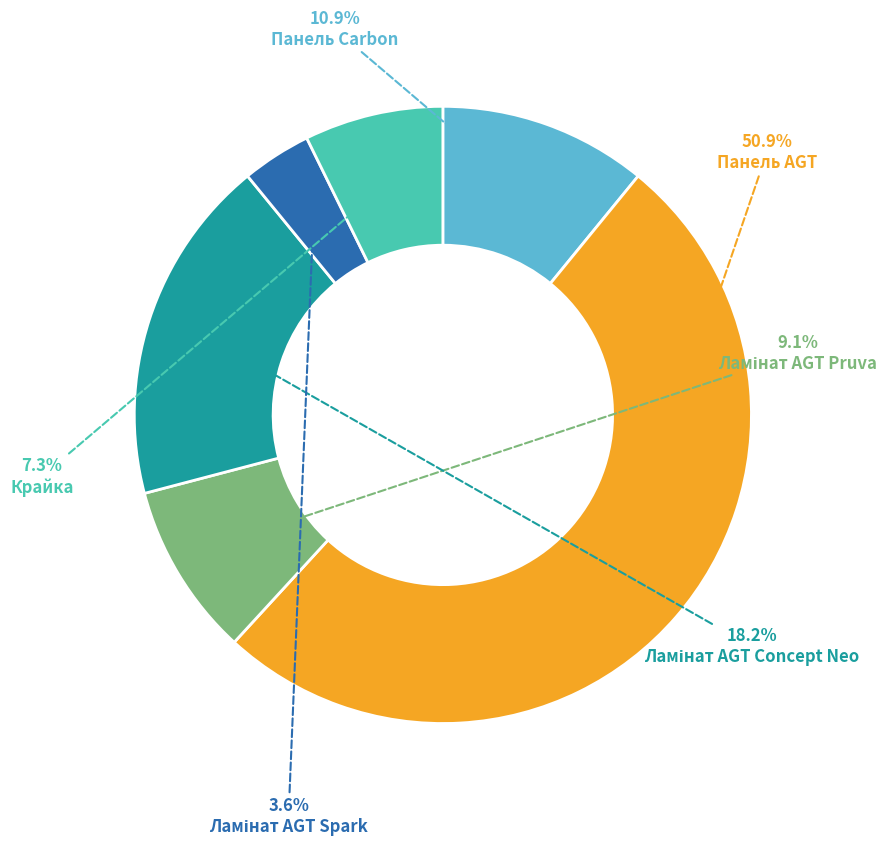

Is there a majority slice in this chart?

Yes